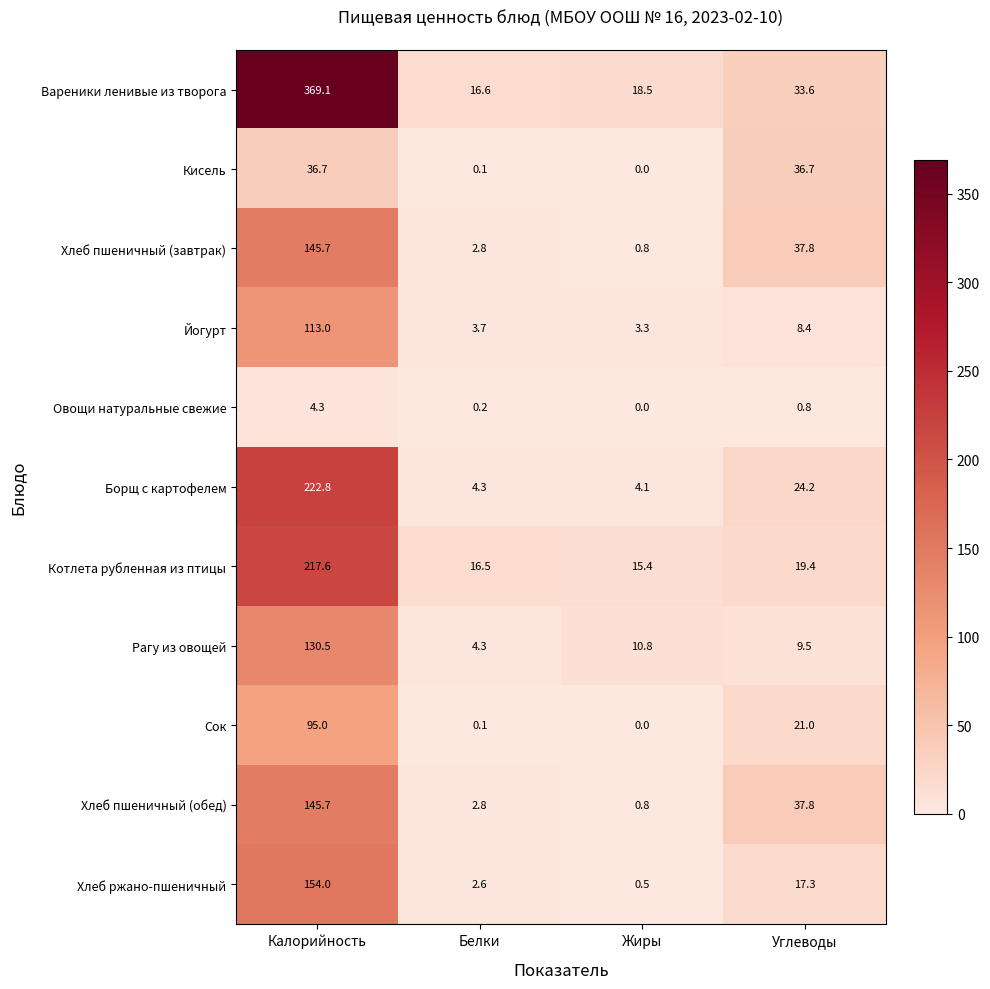

The Вареники ленивые из творога series shows 24.3 at Жиры. True or false?

False